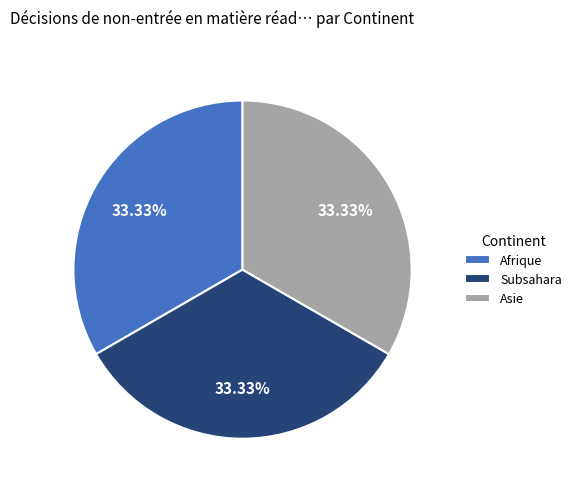

Do Afrique and Asie together represent more than half of the pie?

Yes